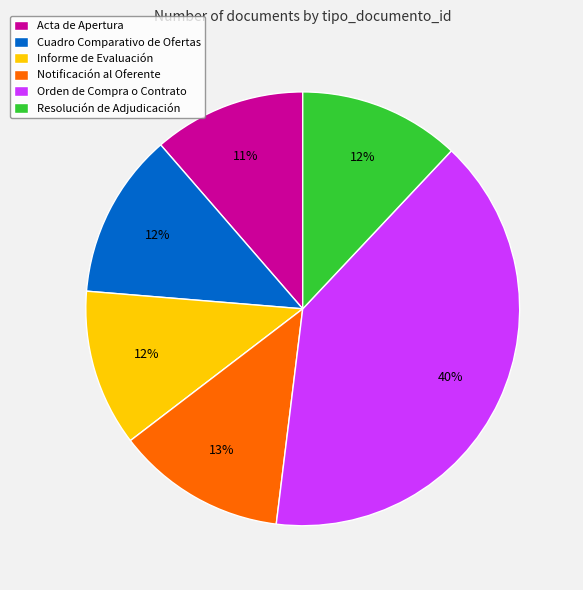

Does any single category account for the majority?

No